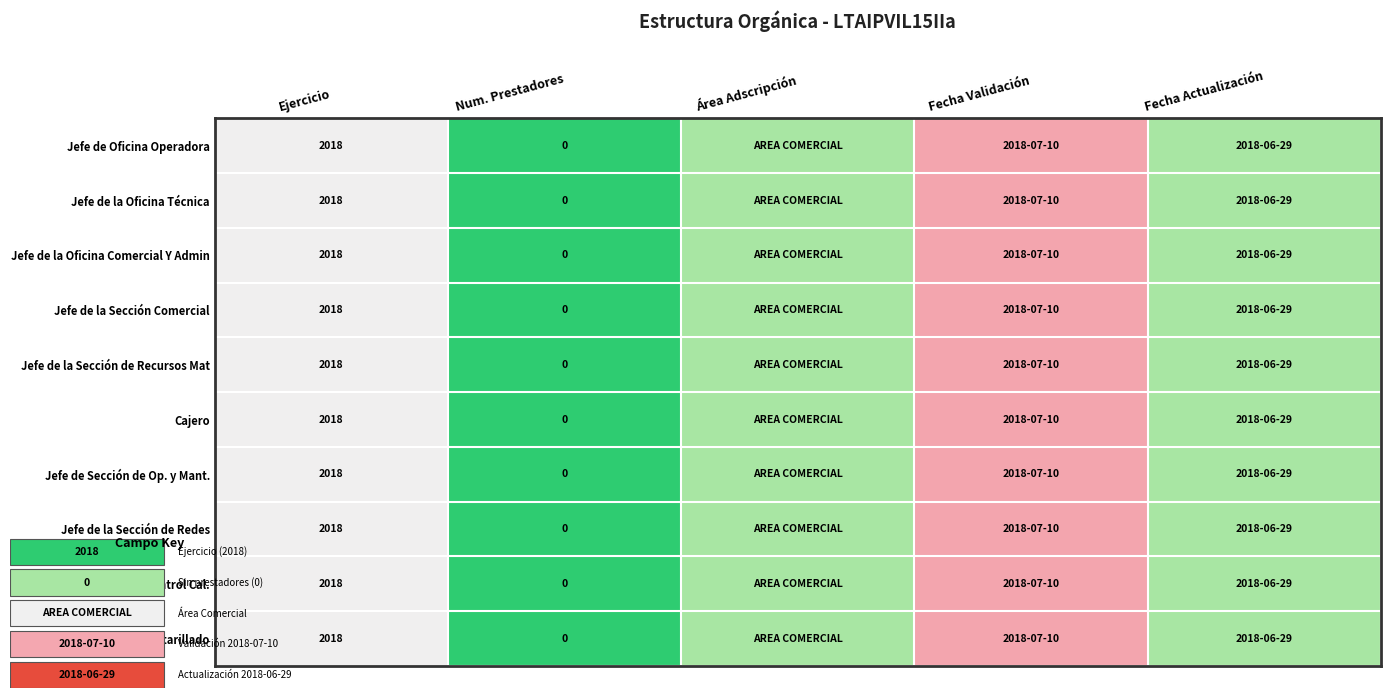

The Jefe de la Sección de Alcantarillado series shows 2 at Num. Prestadores. True or false?

False